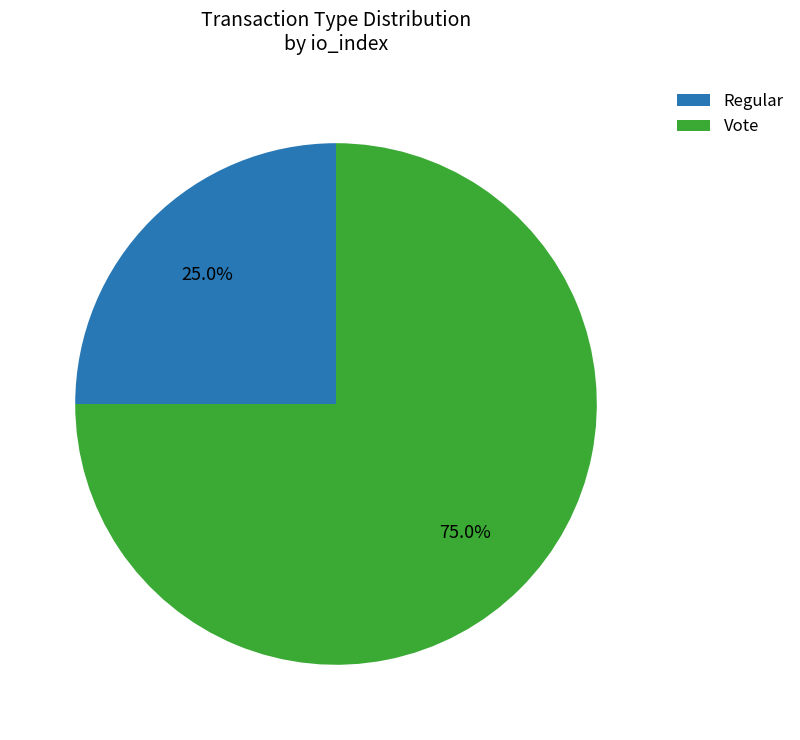

What percentage is NOT represented by Regular?

75.0%